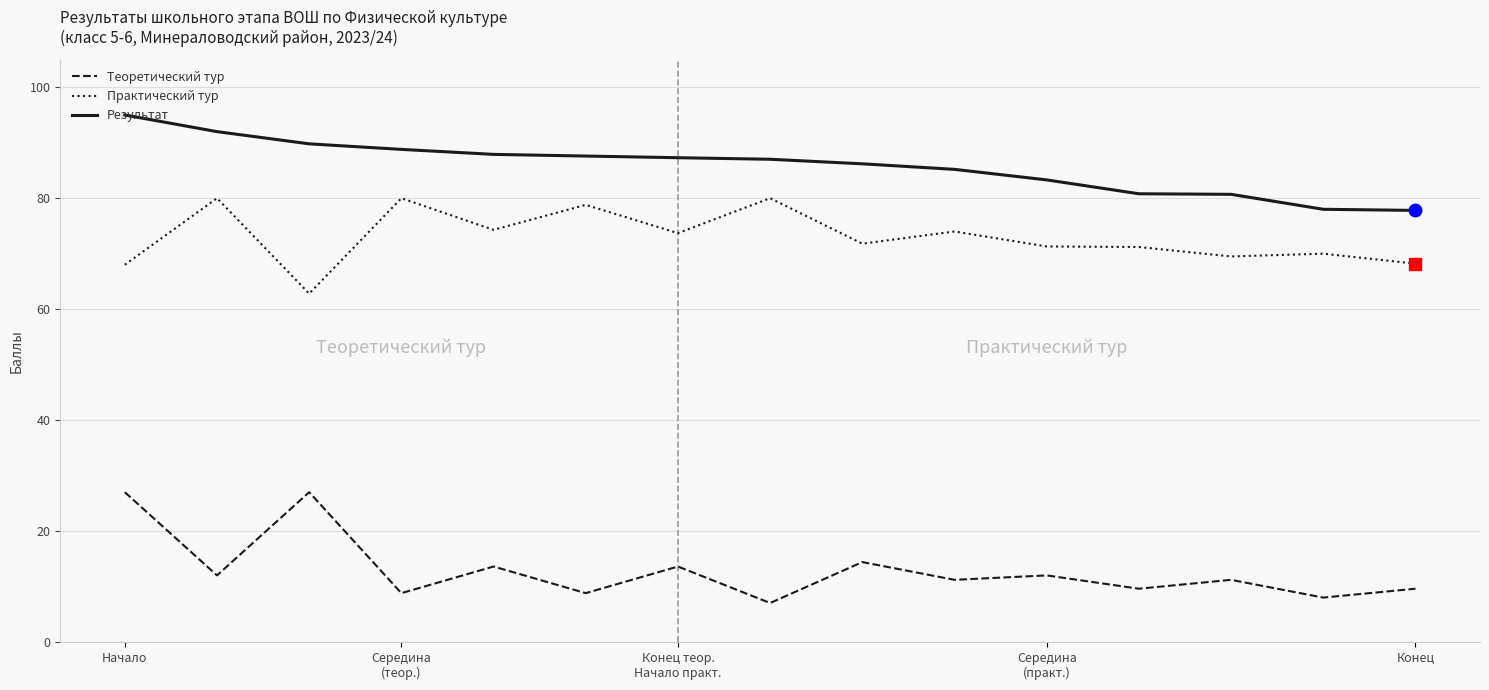

True or false: Результат and Практический тур intersect in this chart.

False